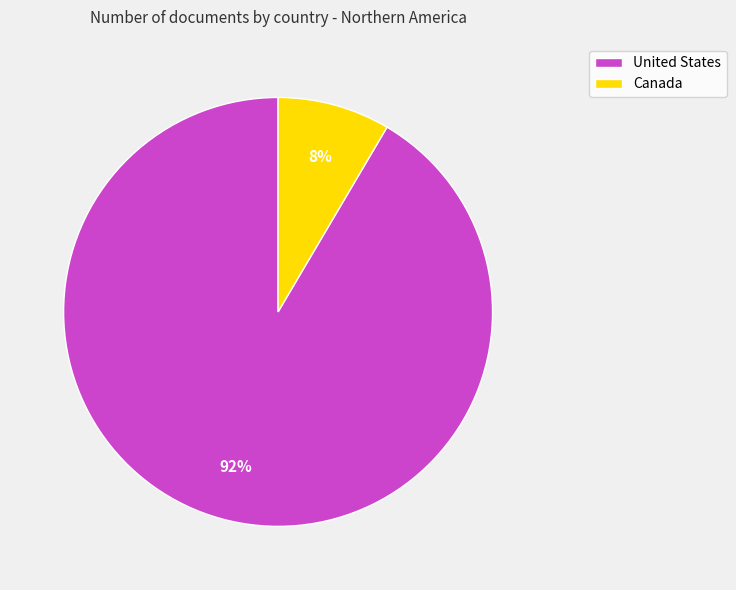

To the nearest percent, what is the average slice percentage?

50%